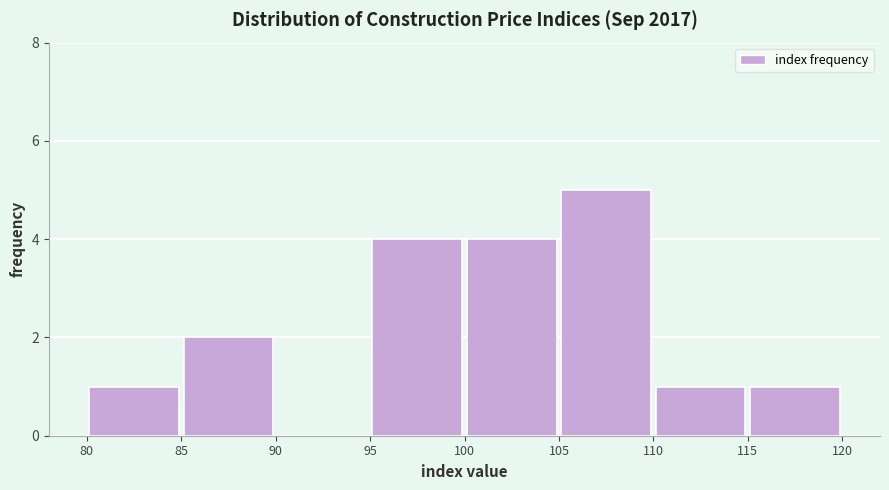

Reading left to right, transcribe this chart: for each bar, give the range it covers on the x-axis and its height. The values are not printed on the chart, so give them approximately, as read against the axis.

80 to 85: 1
85 to 90: 2
90 to 95: 0
95 to 100: 4
100 to 105: 4
105 to 110: 5
110 to 115: 1
115 to 120: 1